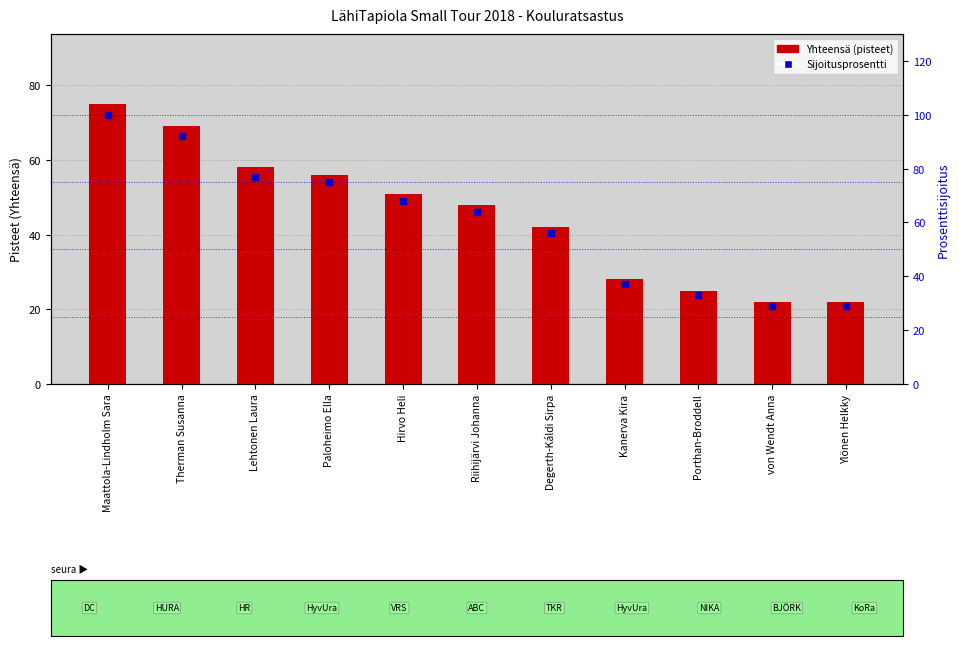

Does the chart contain any negative values?

No